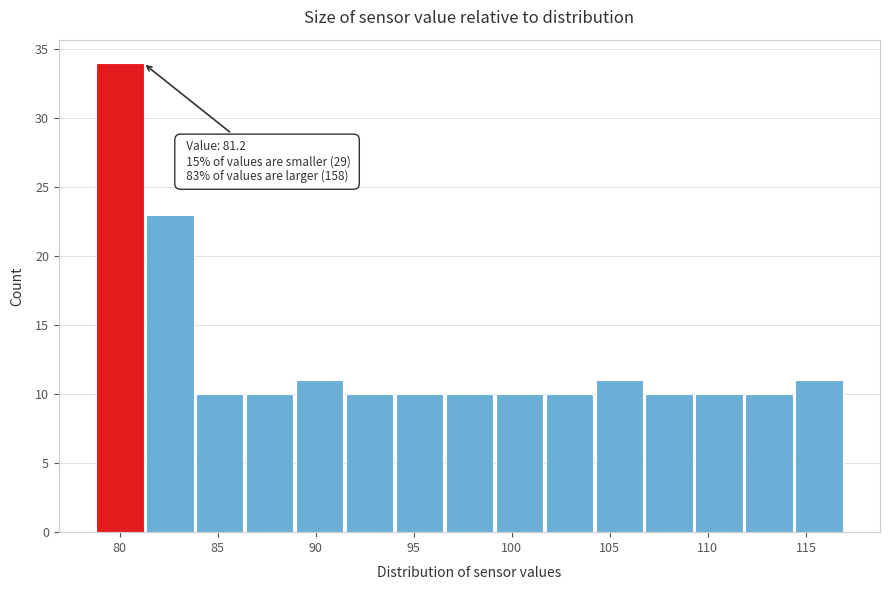

Which range on the x-axis has the tallest bar?

79.0 to 81.5